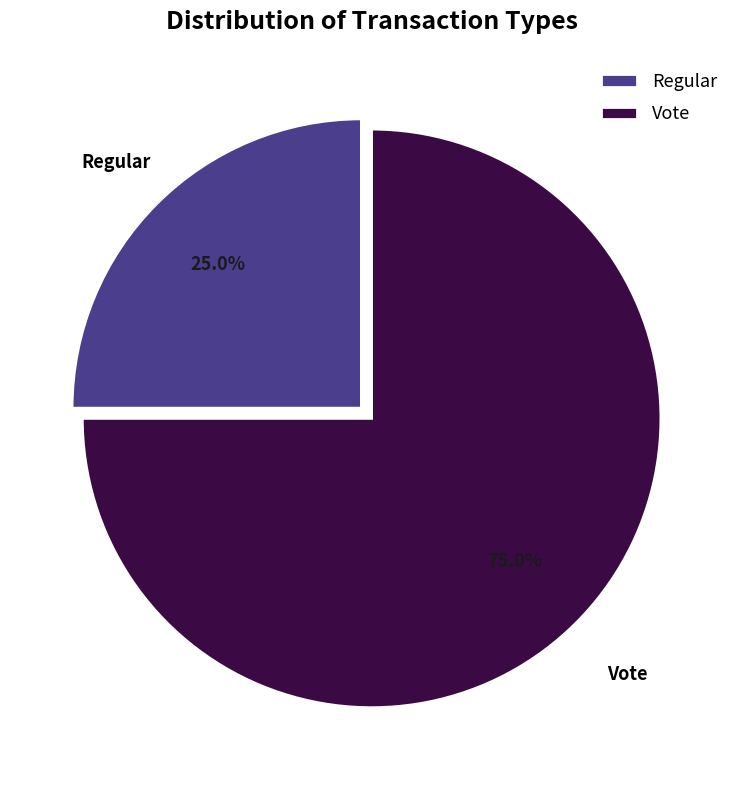

To the nearest percent, what is the average slice percentage?

50%